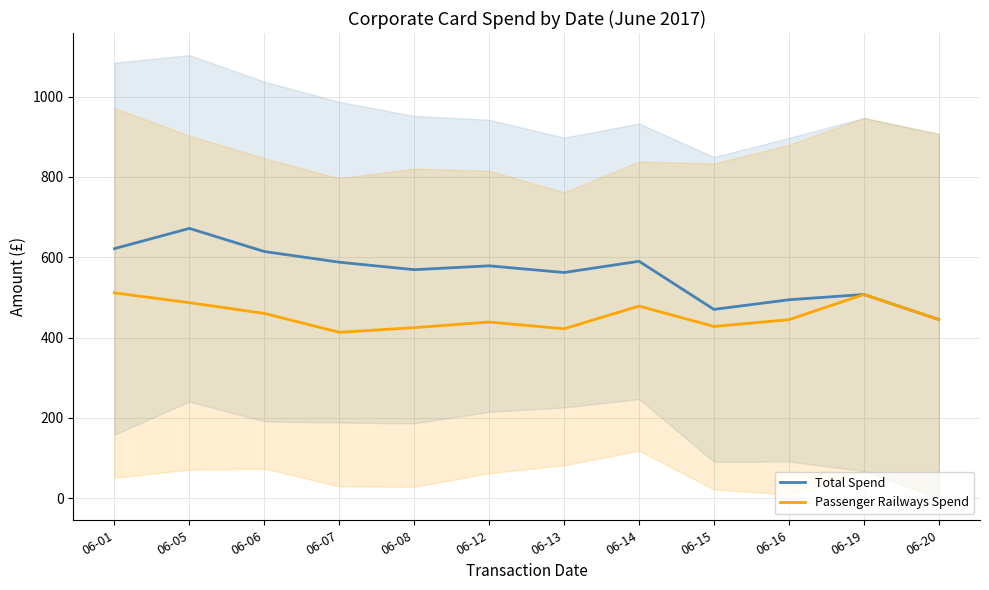

Reading left to right, list all the values displayed in this chart.

Total Spend: 621.5	671.8	614.2	587.6	569.0	578.6	561.9	589.9	470.0	494.0	507.2	444.9
Passenger Railways Spend: 511.2	486.8	460.0	413.0	424.6	438.6	421.9	478.3	427.6	444.5	507.2	444.9